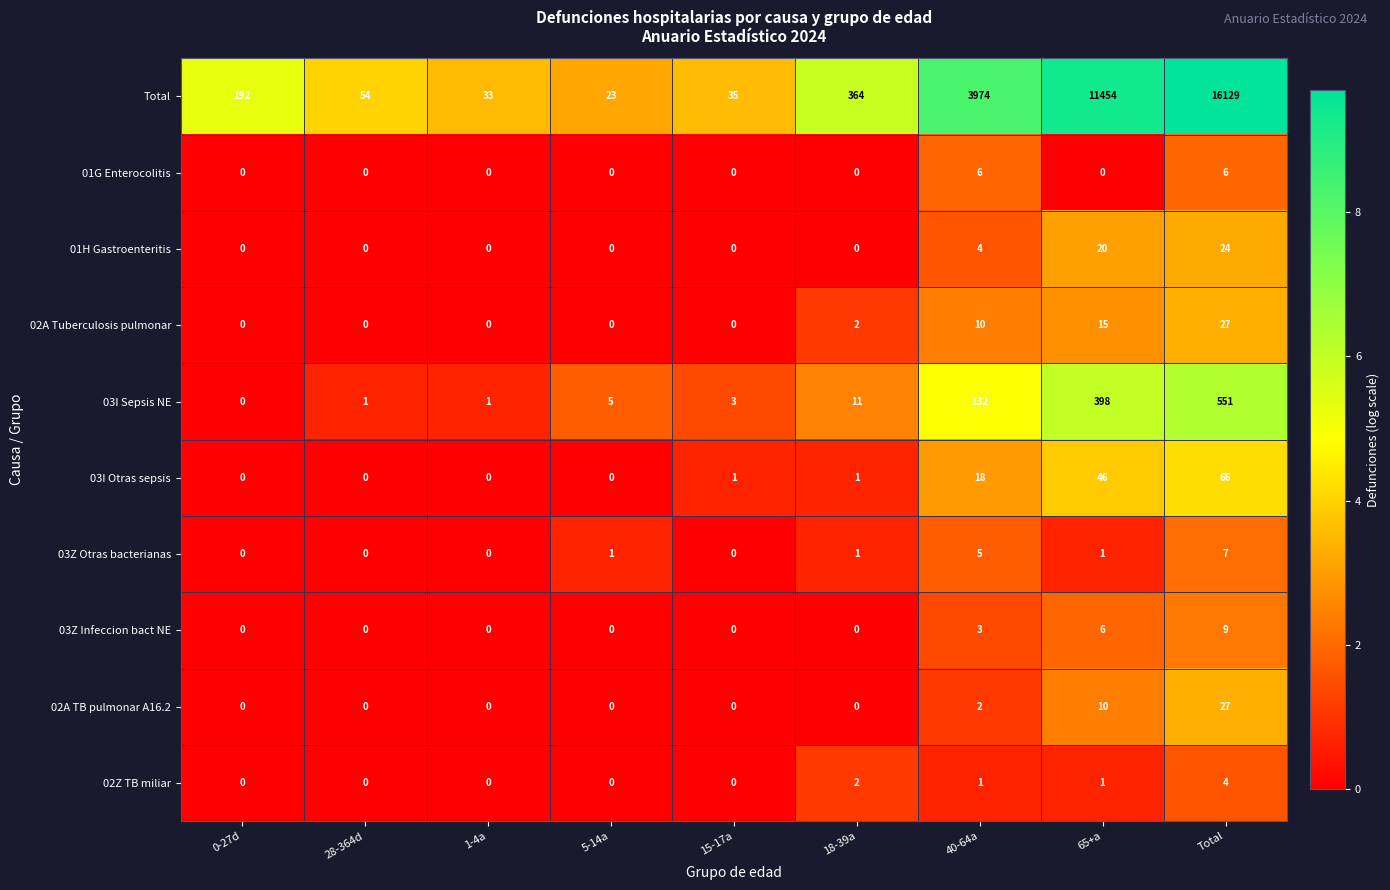

Between 0-27d and 15-17a, which series saw the biggest shift?

Total